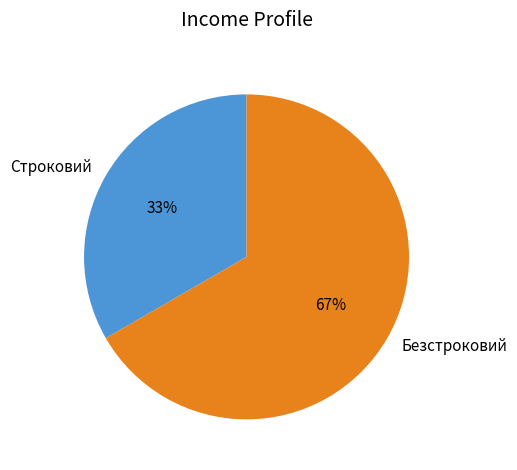

Which slice is the smallest?

Строковий